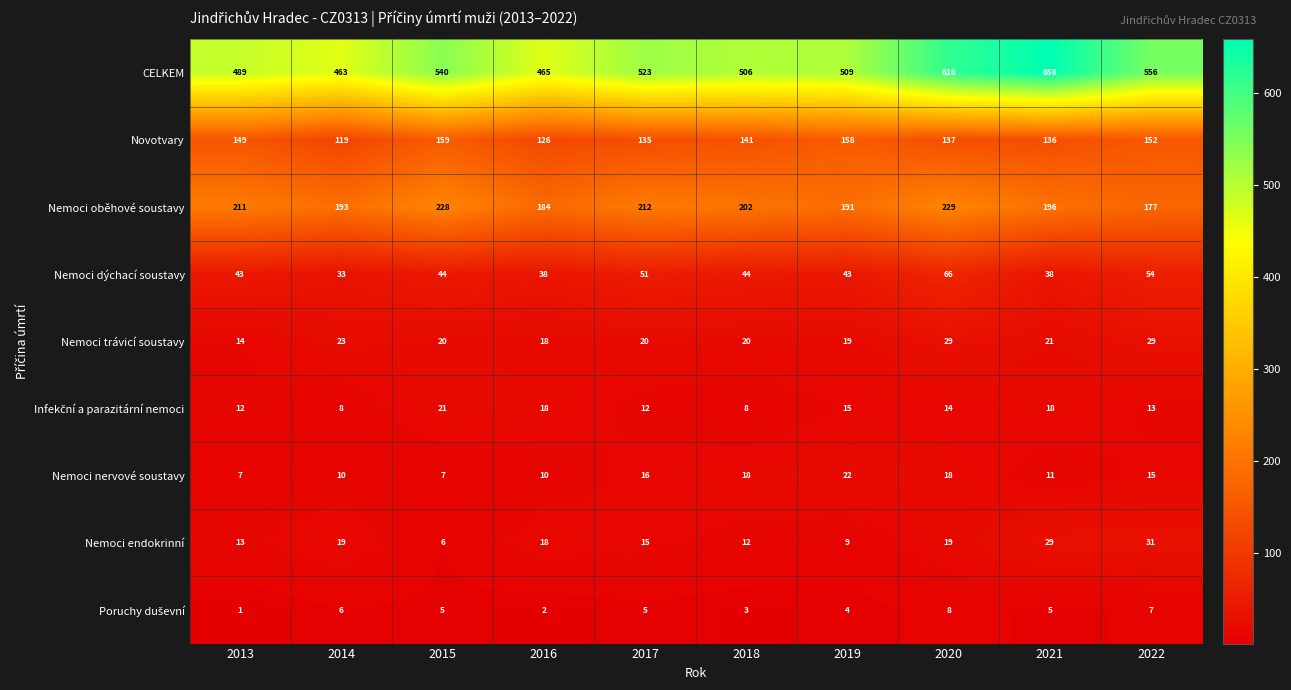

What is the greatest value displayed?

658